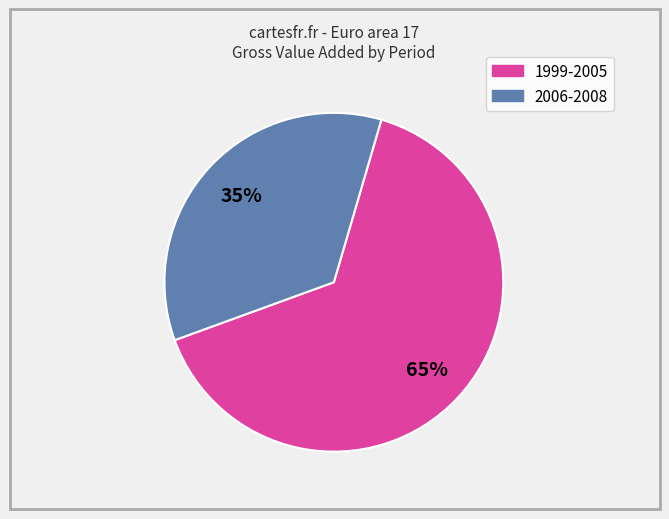

Is there any slice that represents more than half of the pie?

Yes